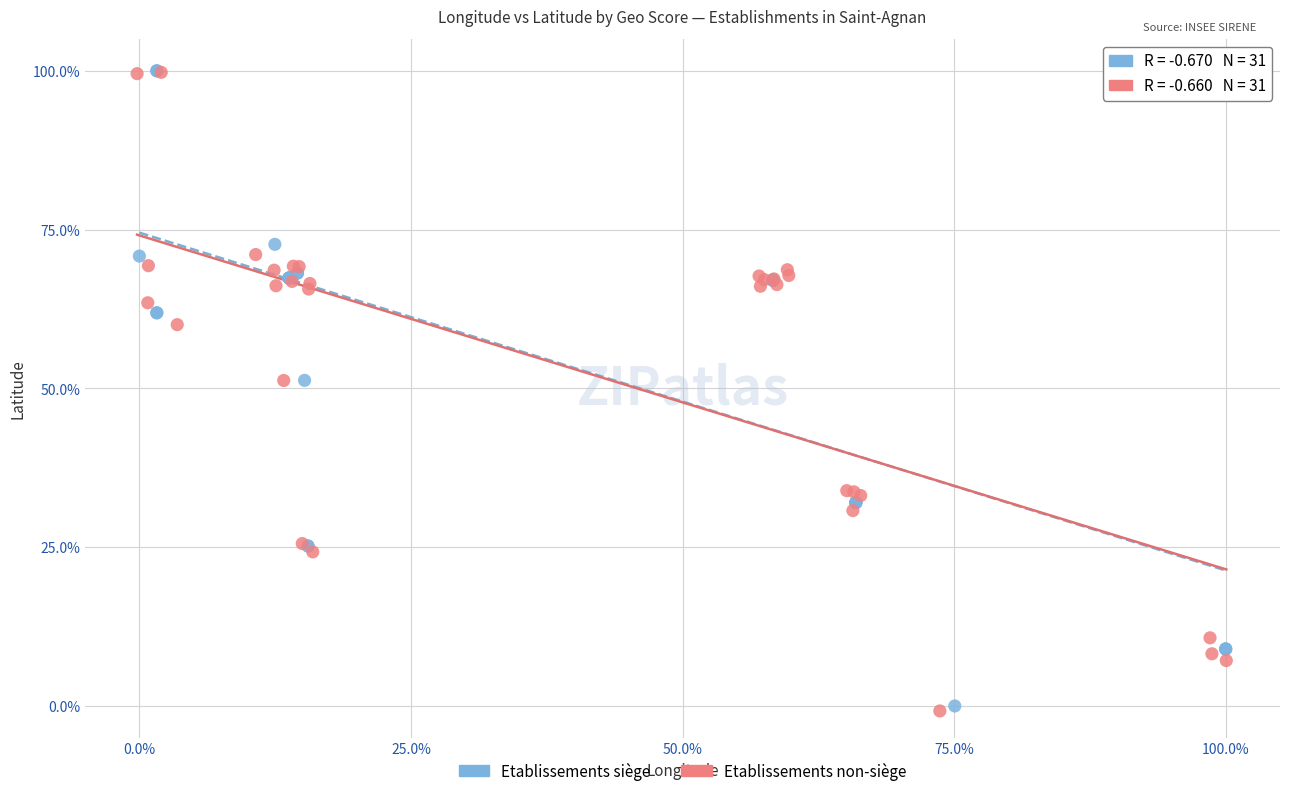

Which series has the widest spread of Y values?

Etablissements non-siège